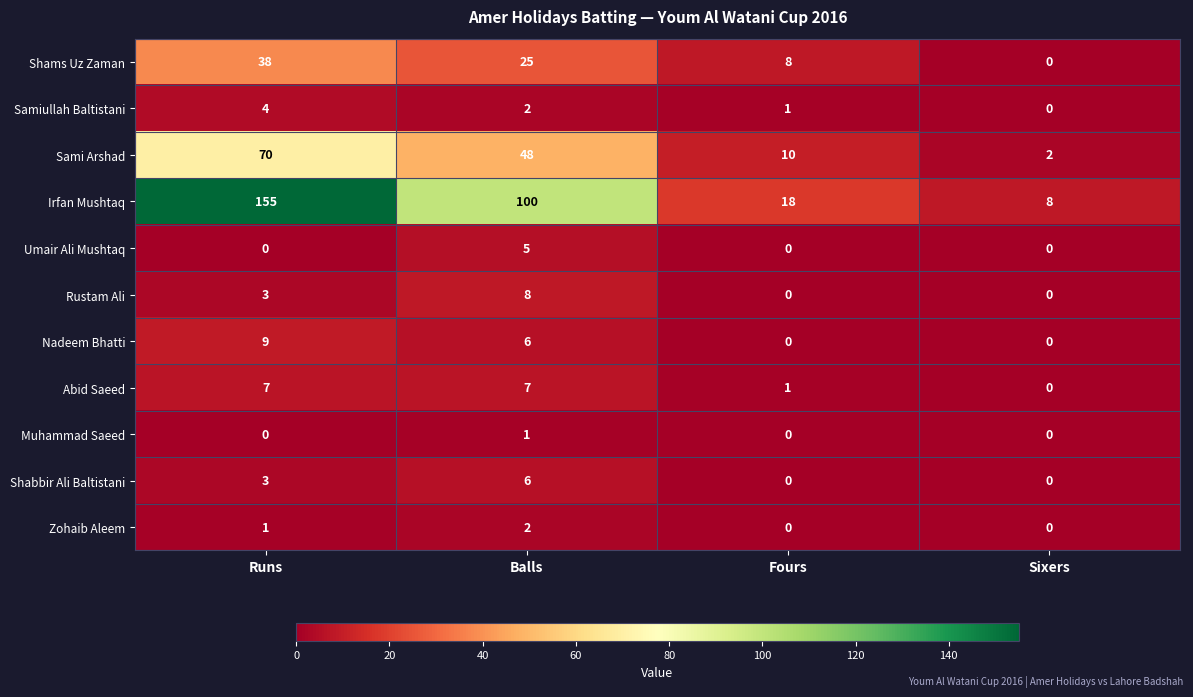

Count the number of categories in the chart.

4